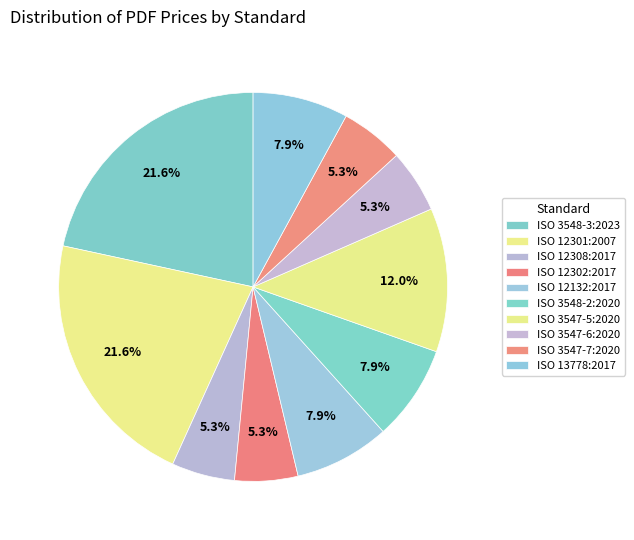

True or false: ISO 3547-6:2020 accounts for 1% of the total.

False